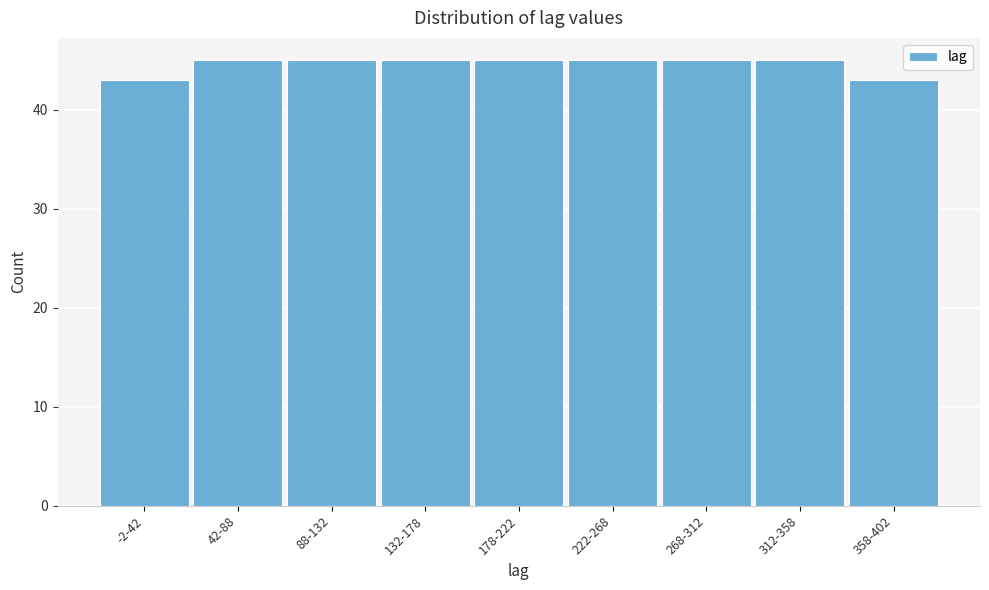

Reading right to left, list all the values displayed in this chart.

43	45	45	45	45	45	45	45	43